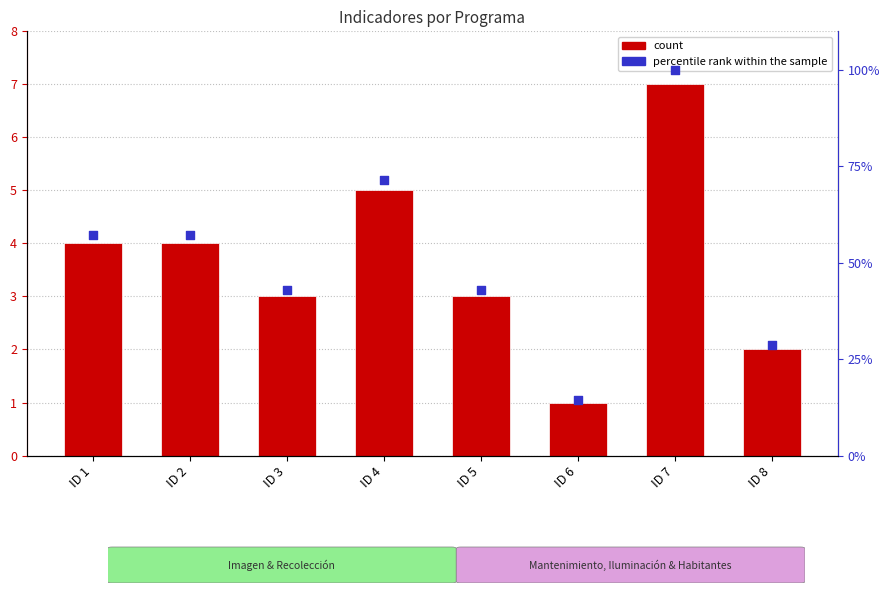

At how many categories does at least one series exceed 1?

7